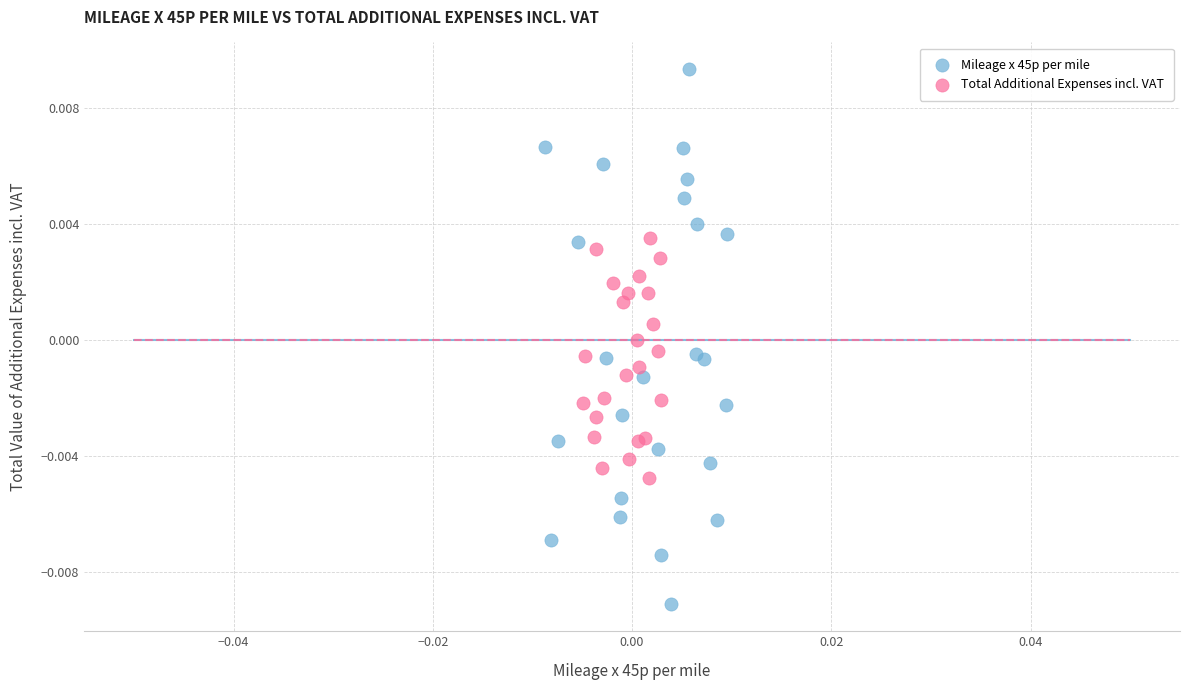

Which series has the widest spread of Y values?

Mileage x 45p per mile